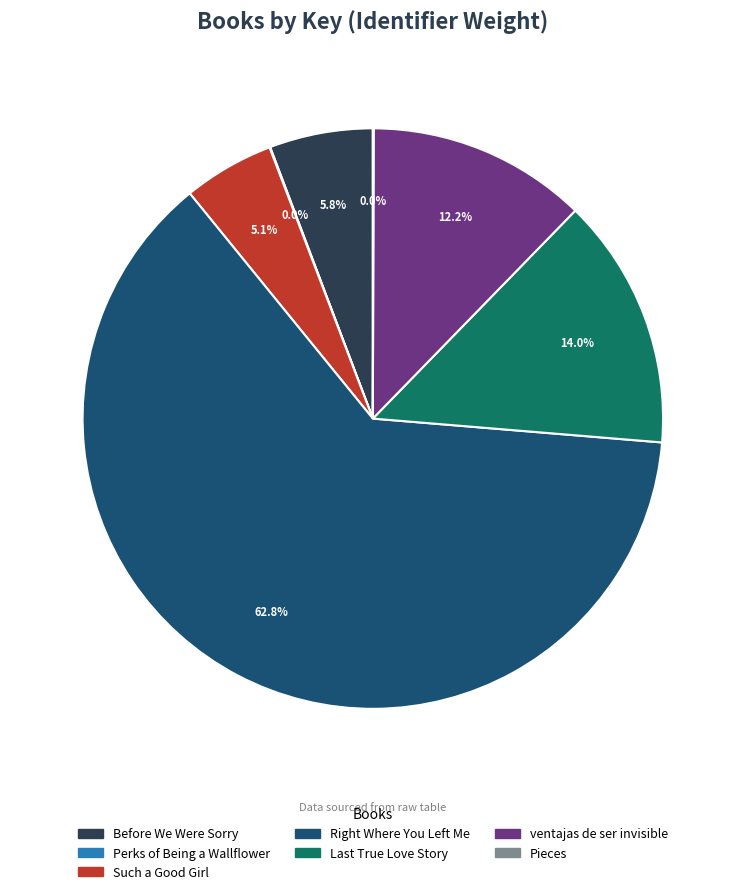

Is there a majority slice in this chart?

Yes